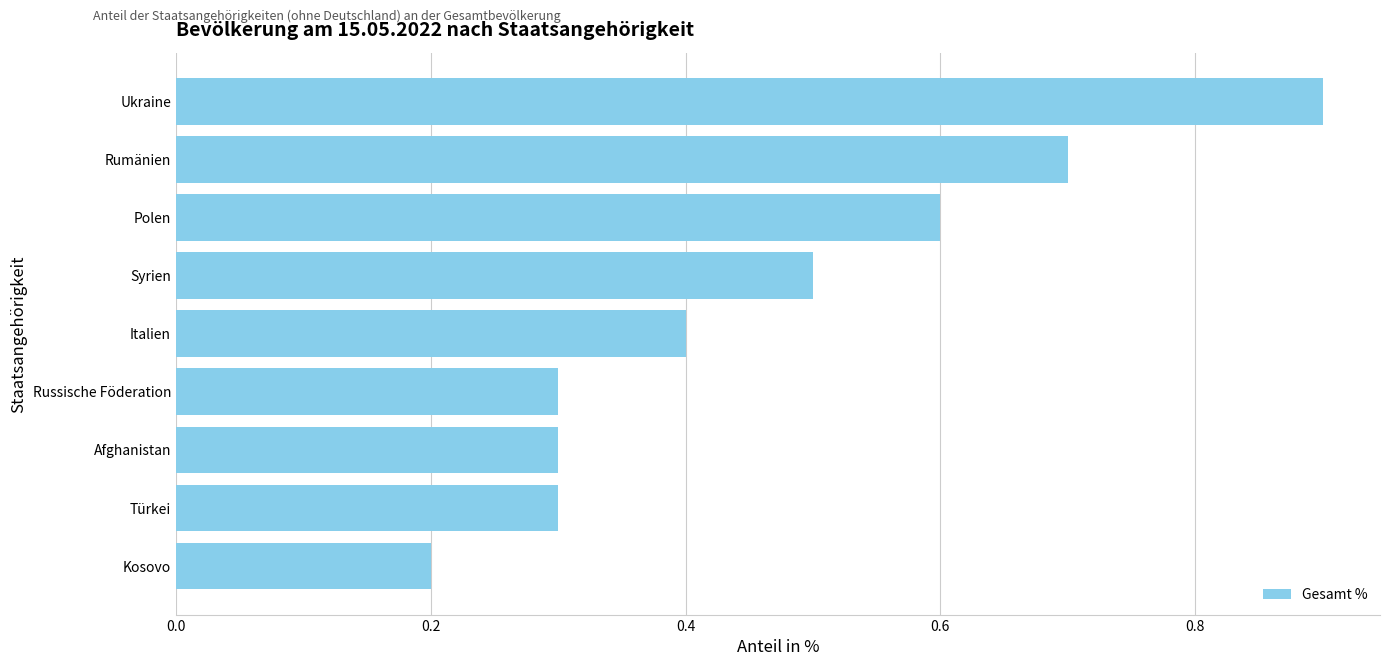

What is the sum of all values?

4.2